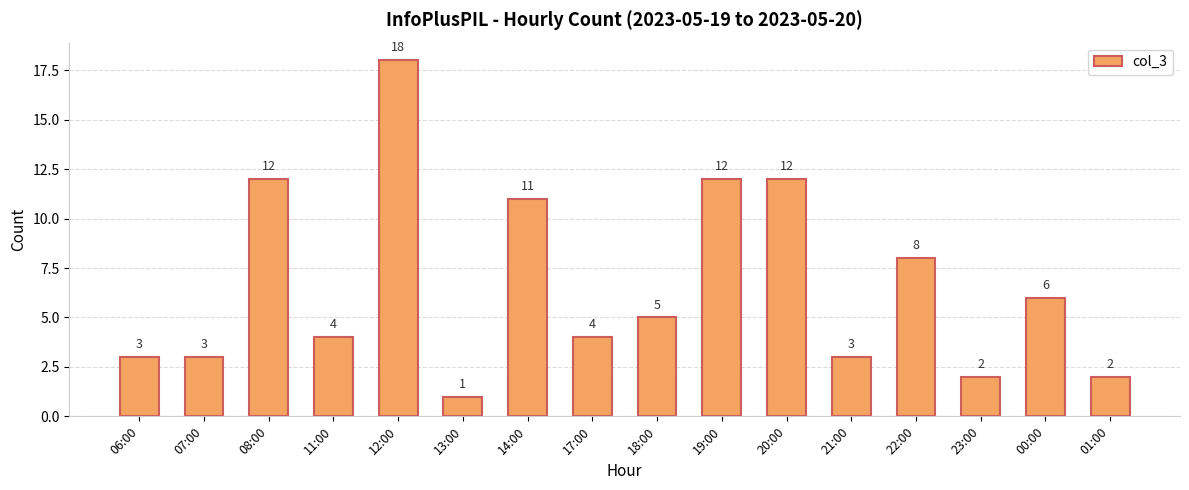

Which label corresponds to the largest value in the chart?

12:00